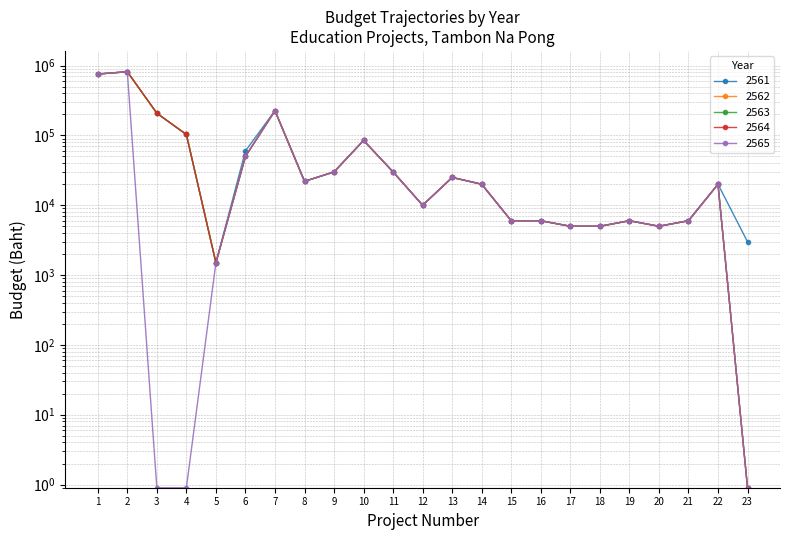

Reading left to right, transcribe all the data shown in this chart.

2561: 1=757000.0	2=816871.0	3=208000.0	4=103125.0	5=1500.0	6=60000.0	7=226100.0	8=22000.0	9=30000.0	10=84800.0	11=30000.0	12=10000.0	13=25000.0	14=20000.0	15=6000.0	16=6000.0	17=5000.0	18=5000.0	19=6000.0	20=5000.0	21=6000.0	22=20000.0	23=3000.0
2562: 1=757000.0	2=816871.0	3=208000.0	4=103125.0	5=1500.0	6=50000.0	7=226100.0	8=22000.0	9=30000.0	10=84800.0	11=30000.0	12=10000.0	13=25000.0	14=20000.0	15=6000.0	16=6000.0	17=5000.0	18=5000.0	19=6000.0	20=5000.0	21=6000.0	22=20000.0	23=0.9
2563: 1=757000.0	2=816871.0	3=208000.0	4=103125.0	5=1500.0	6=50000.0	7=226100.0	8=22000.0	9=30000.0	10=84800.0	11=30000.0	12=10000.0	13=25000.0	14=20000.0	15=6000.0	16=6000.0	17=5000.0	18=5000.0	19=6000.0	20=5000.0	21=6000.0	22=20000.0	23=0.9
2564: 1=757000.0	2=816871.0	3=208000.0	4=103125.0	5=1500.0	6=50000.0	7=226100.0	8=22000.0	9=30000.0	10=84800.0	11=30000.0	12=10000.0	13=25000.0	14=20000.0	15=6000.0	16=6000.0	17=5000.0	18=5000.0	19=6000.0	20=5000.0	21=6000.0	22=20000.0	23=0.9
2565: 1=757000.0	2=816872.0	3=0.9	4=0.9	5=1500.0	6=50000.0	7=226100.0	8=22000.0	9=30000.0	10=84800.0	11=30000.0	12=10000.0	13=25000.0	14=20000.0	15=6000.0	16=6000.0	17=5000.0	18=5000.0	19=6000.0	20=5000.0	21=6000.0	22=20000.0	23=0.9